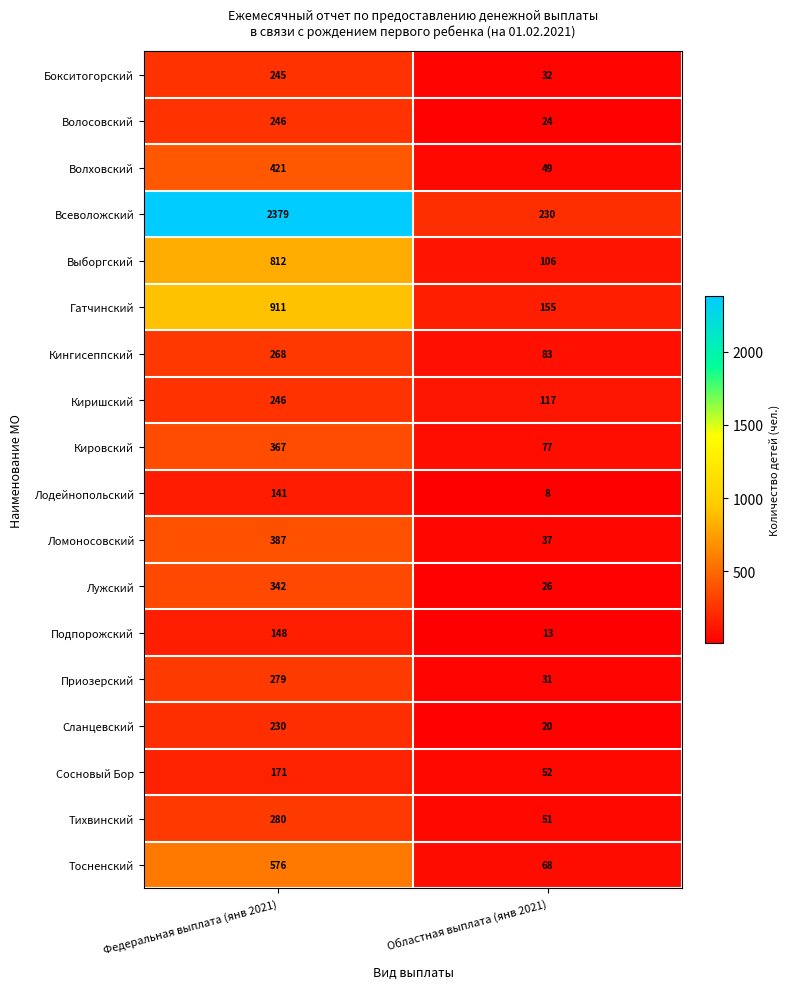

Rank the categories by Гатчинский value from lowest to highest.

Областная выплата (янв 2021), Федеральная выплата (янв 2021)